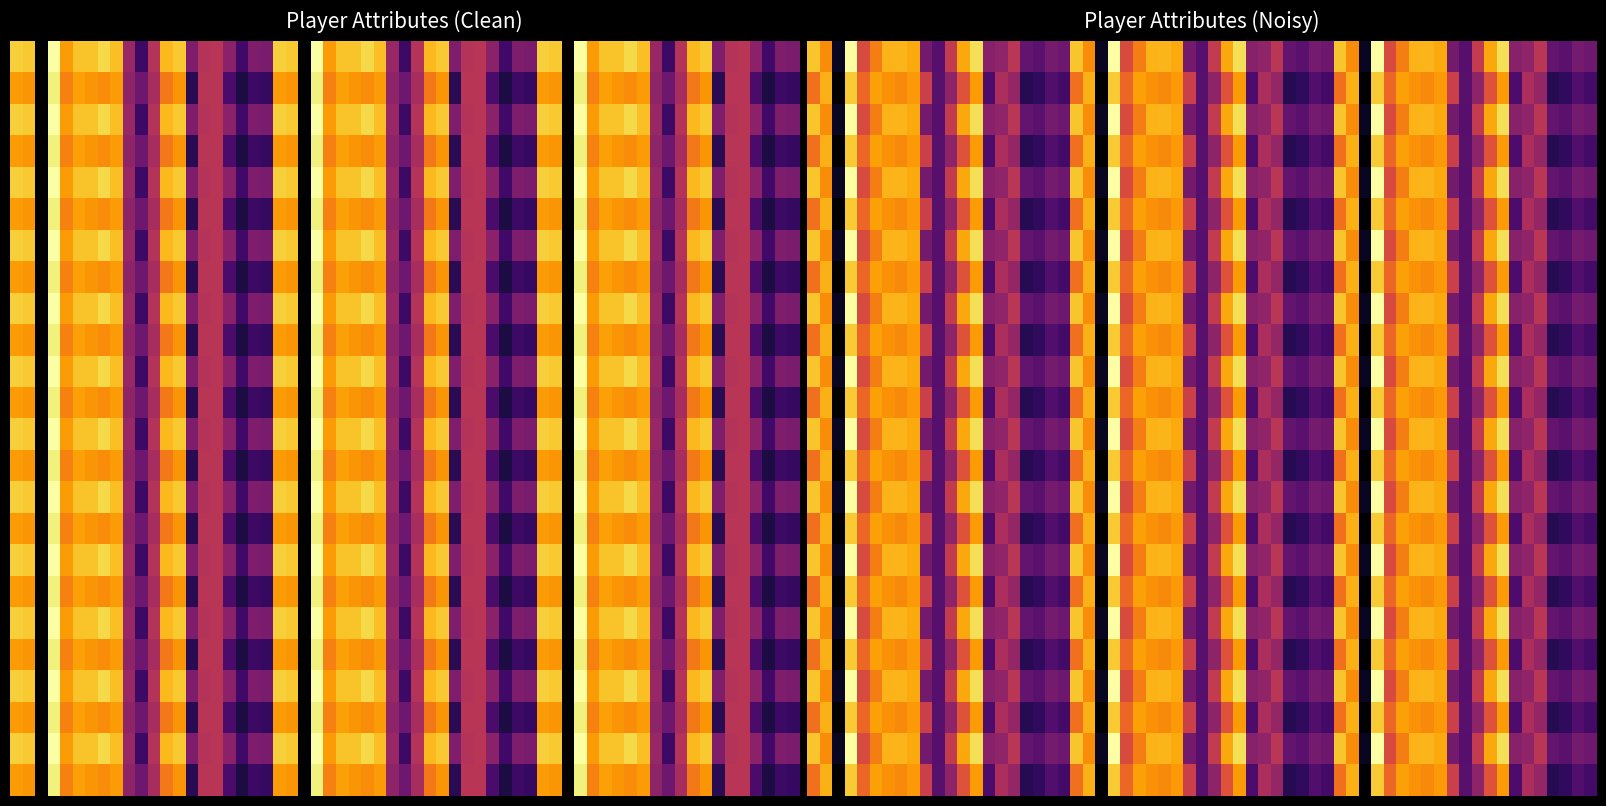

Rank the series by their maximum value, from lowest to highest.

Leki Floyd, Arik Anzalone